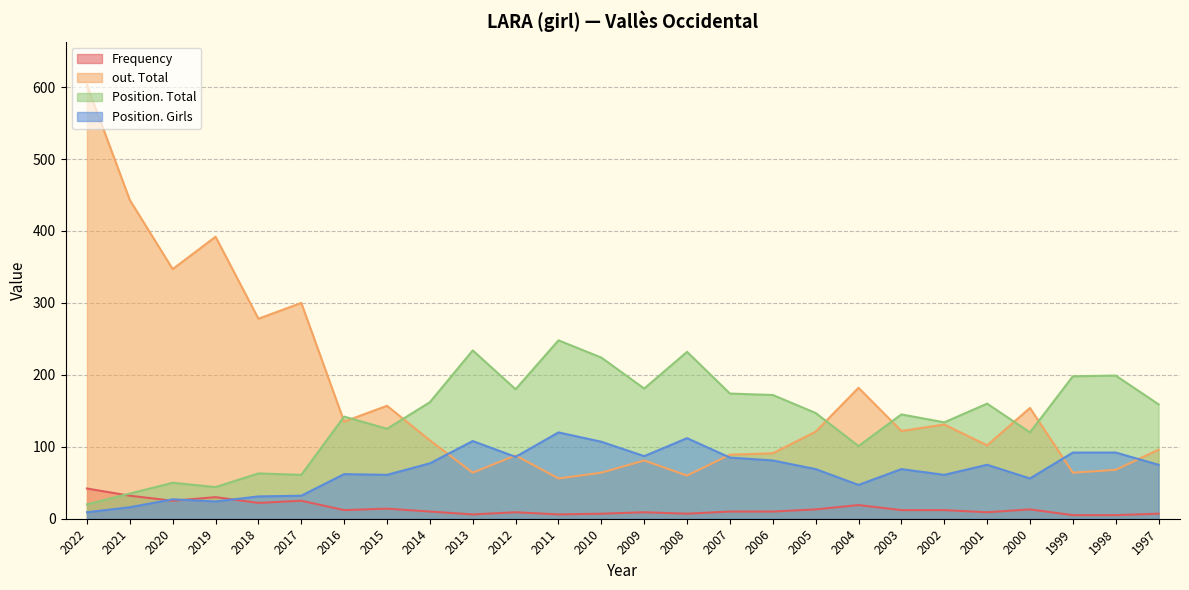

The Position. Girls series shows 25 at 2006. True or false?

False